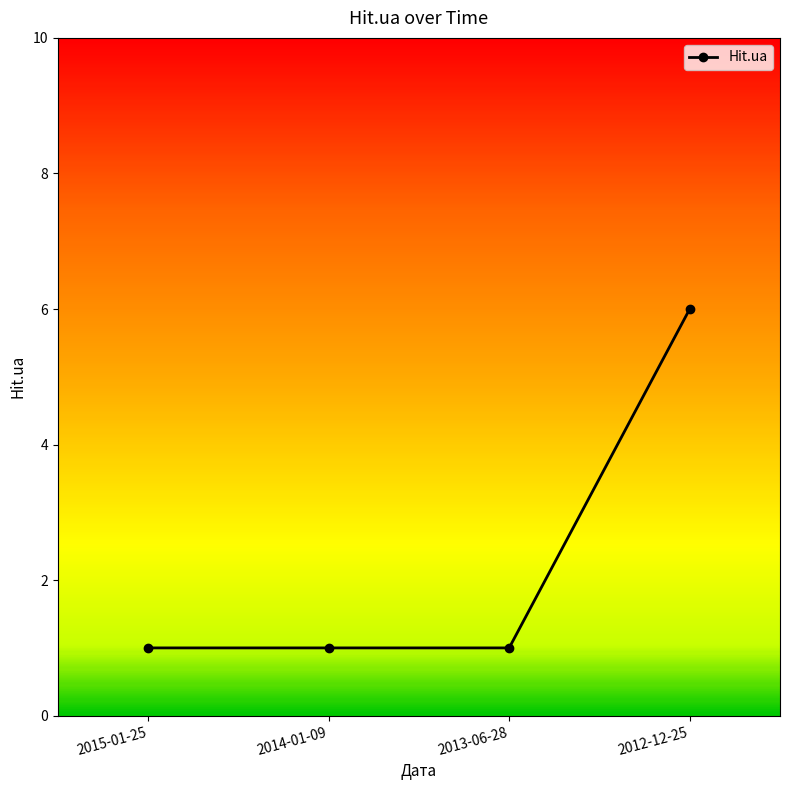

What is the value of the 4th point from the left?

6